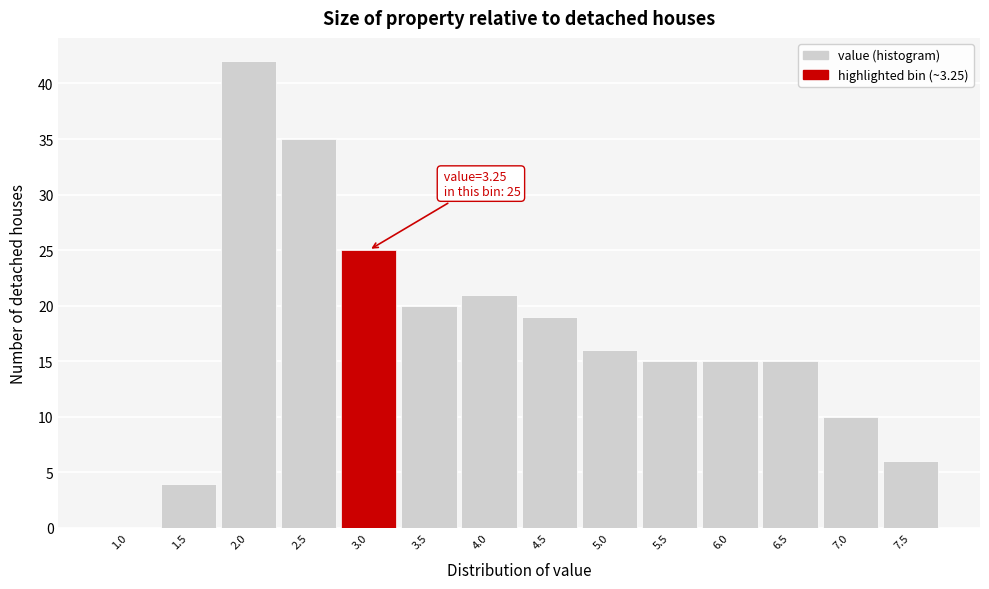

Reading left to right, transcribe all the data shown in this chart.

1.0=0	1.5=4	2.0=42	2.5=35	3.0=25	3.5=20	4.0=21	4.5=19	5.0=16	5.5=15	6.0=15	6.5=15	7.0=10	7.5=6